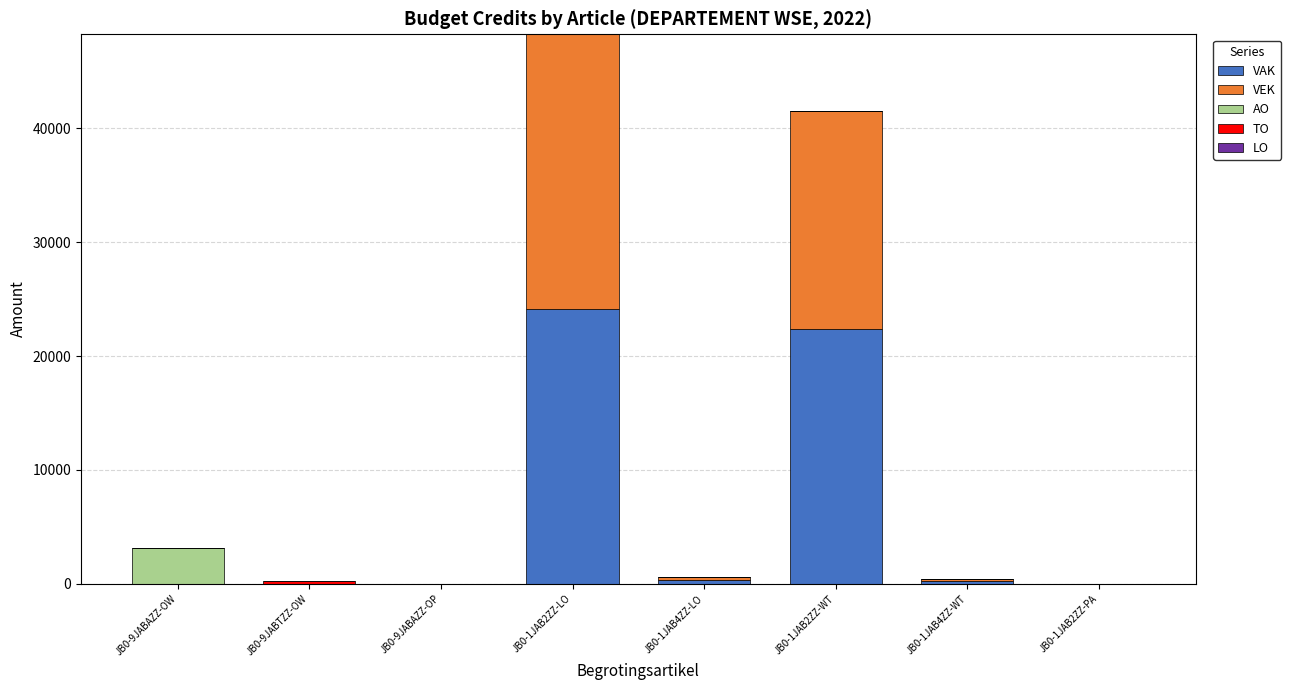

At which label does VAK reach its peak?

JB0-1JAB2ZZ-LO